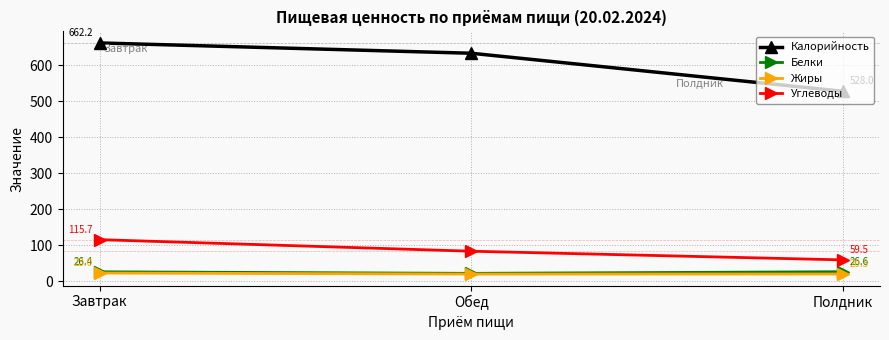

At Обед, list the series in order from largest to smallest.

Калорийность, Углеводы, Белки, Жиры